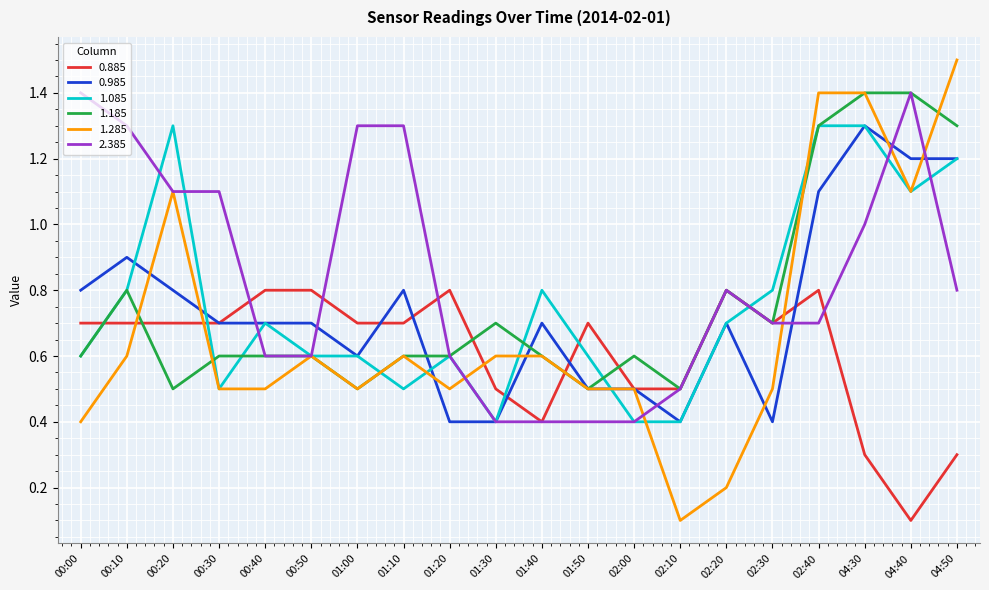

At which category is the sum across all series the highest?

04:30